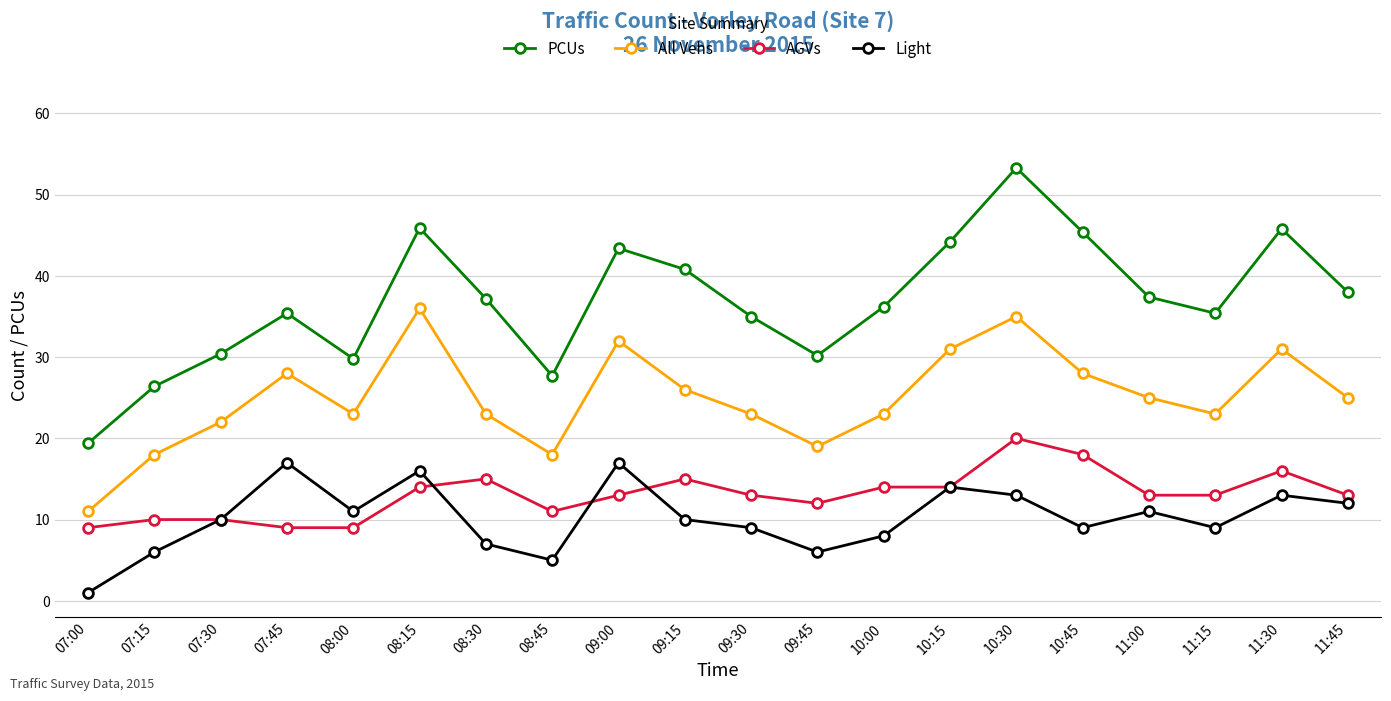

At which label does All Vehs first exceed 25?

07:45